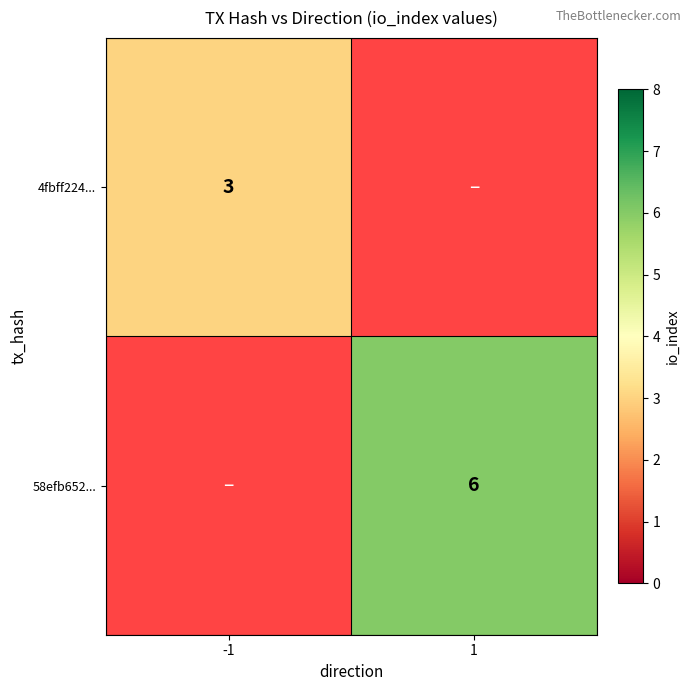

True or false: 58efb652... has a value of 8 at 1.

False